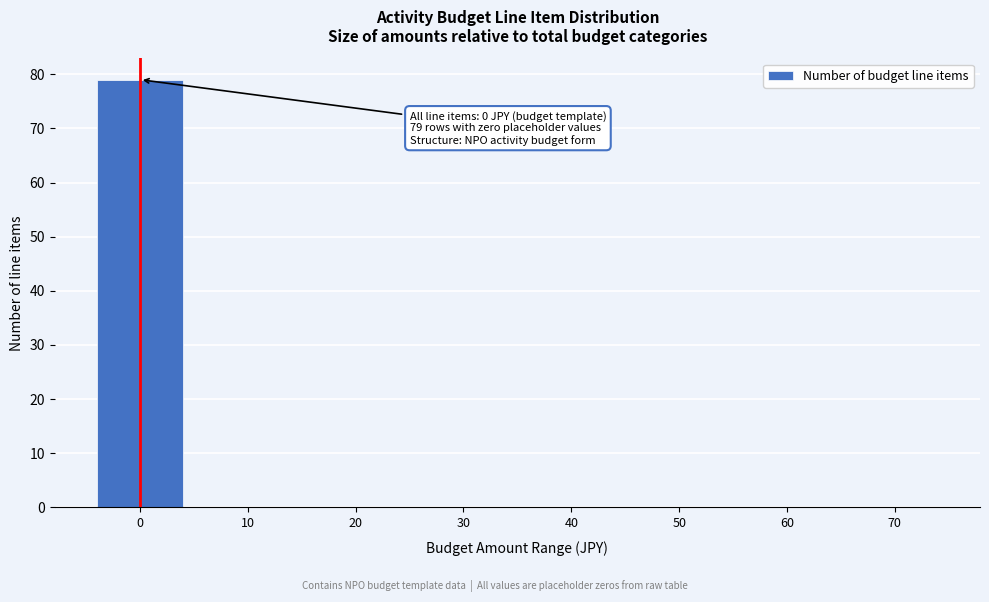

Reading left to right, extract all data points from this chart.

0=79	10=0	20=0	30=0	40=0	50=0	60=0	70=0